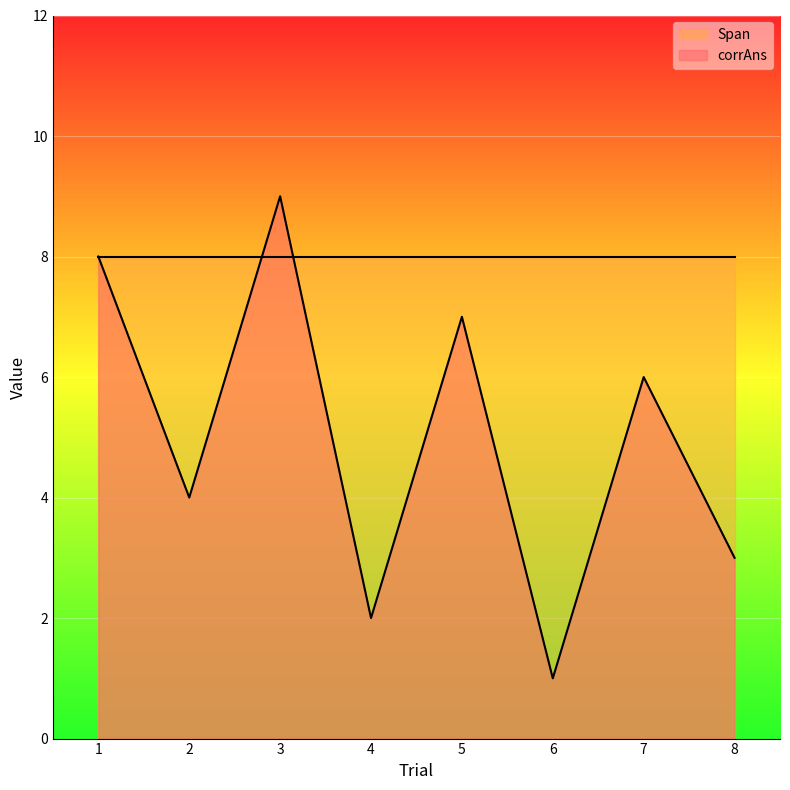

Count the number of data series in this chart.

2